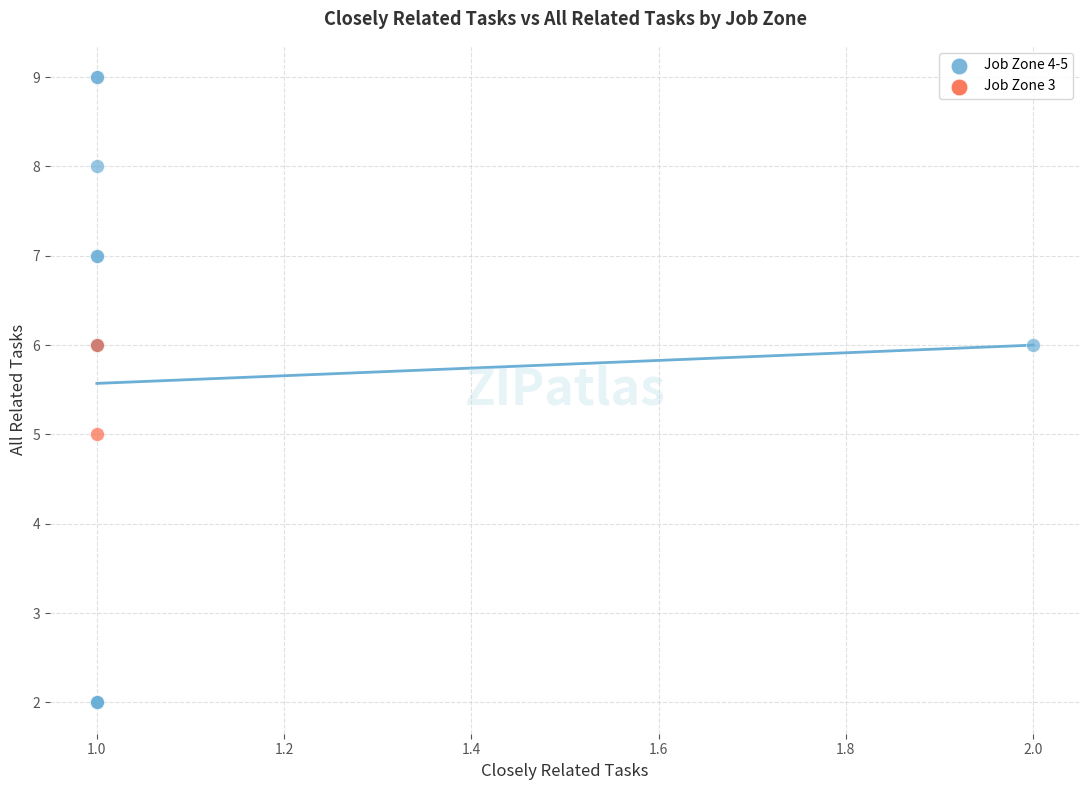

What are all the series names shown in the legend?

Job Zone 4-5, Job Zone 3